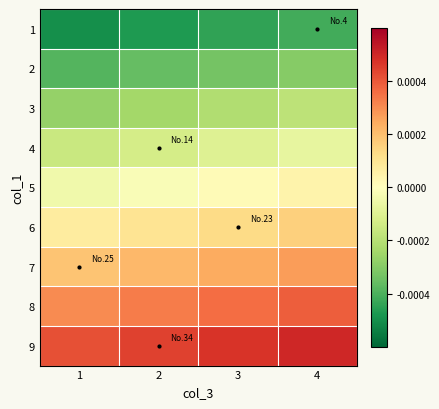

Reading right to left, list all the values displayed in this chart.

1: 4=-0.0	3=-0.0	2=-0.0	1=-0.0
2: 4=-0.0	3=-0.0	2=-0.0	1=-0.0
3: 4=-0.0	3=-0.0	2=-0.0	1=-0.0
4: 4=-0.0	3=-0.0	2=-0.0	1=-0.0
5: 4=0.0	3=0.0	2=-0.0	1=-0.0
6: 4=0.0	3=0.0	2=0.0	1=0.0
7: 4=0.0	3=0.0	2=0.0	1=0.0
8: 4=0.0	3=0.0	2=0.0	1=0.0
9: 4=0.0	3=0.0	2=0.0	1=0.0